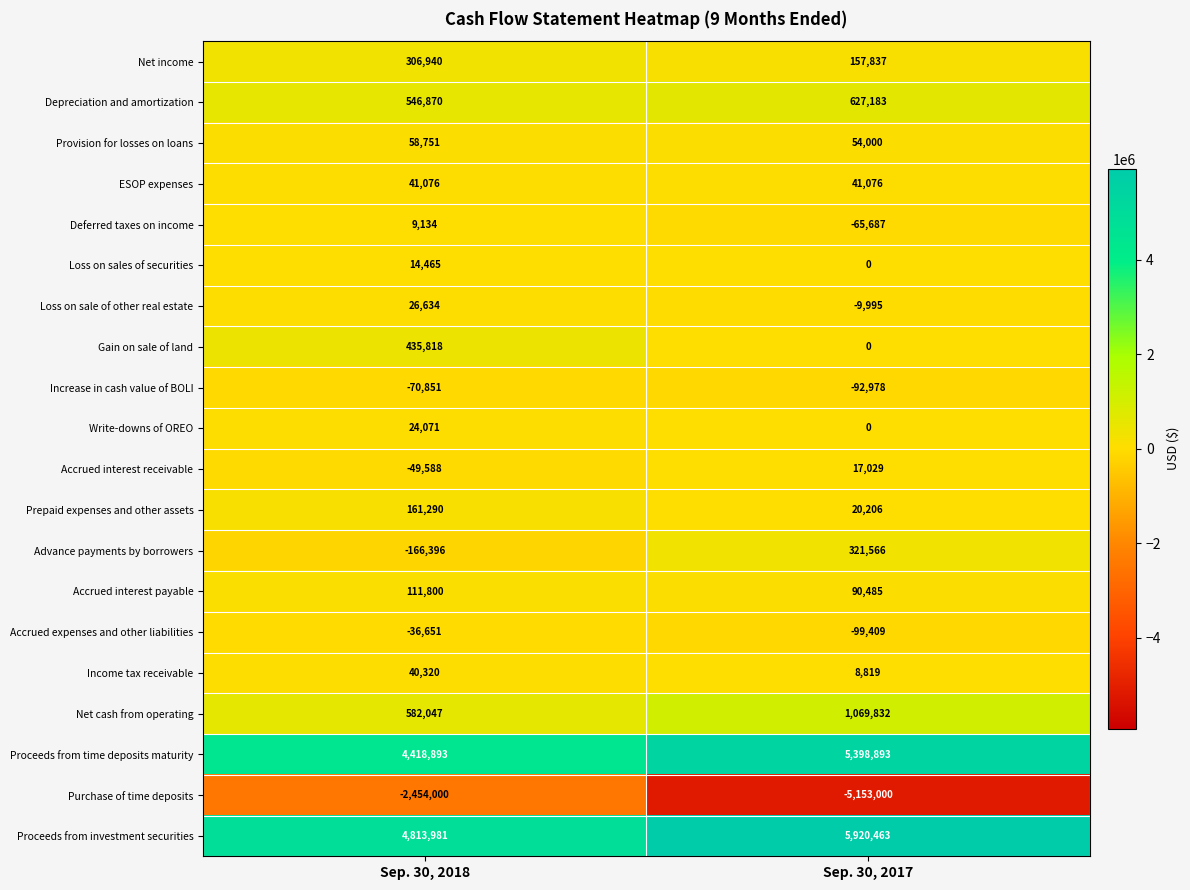

Which series has the largest total across all categories?

Proceeds from investment securities